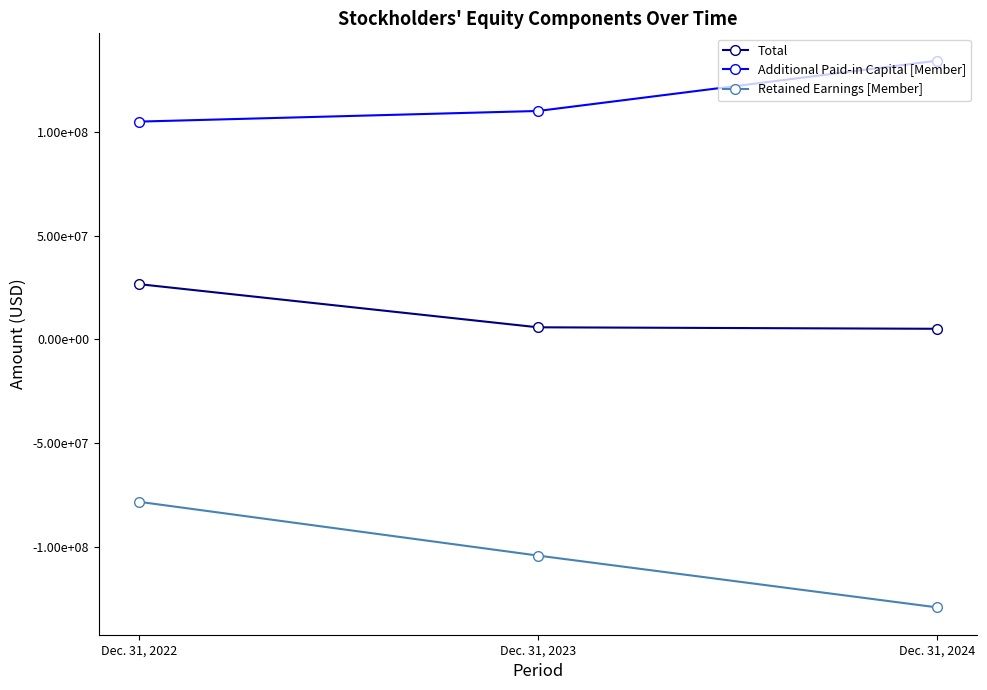

Does the chart display data point markers on the line(s)?

Yes